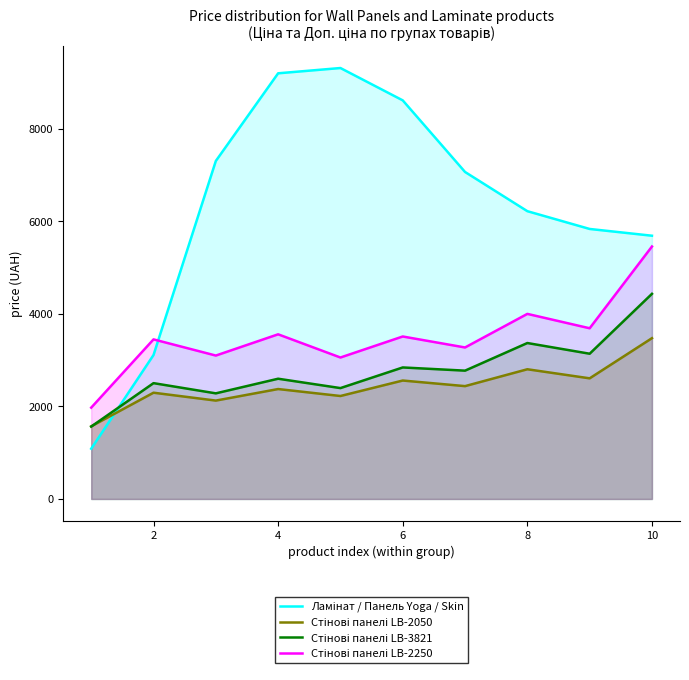

At which category is the sum across all series the highest?

10